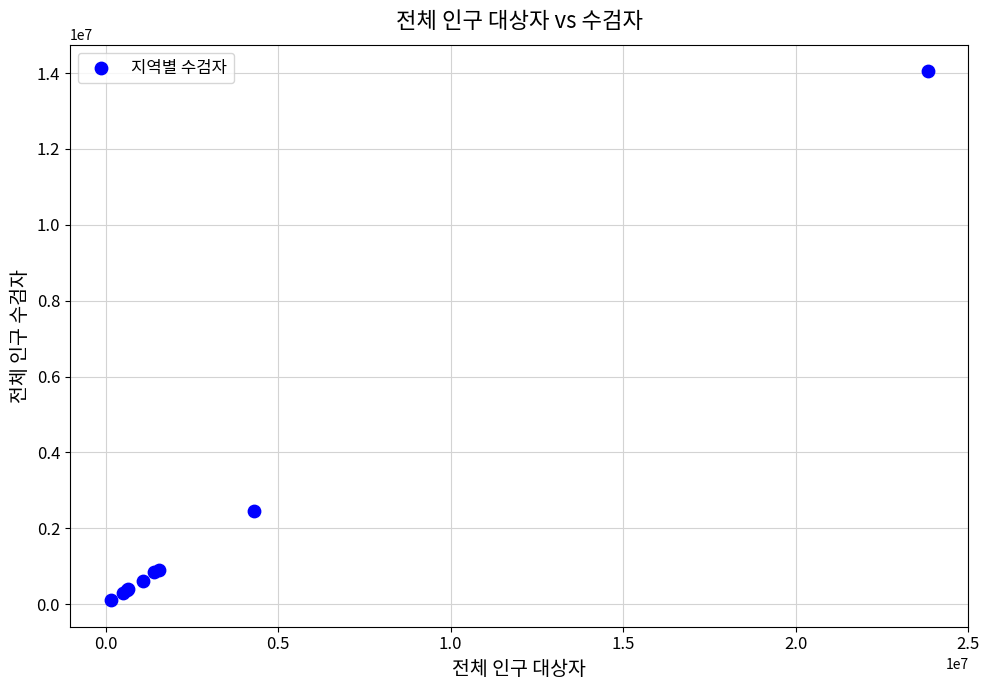

What Y value in the scatter plot is closest to 7076641?

2455097